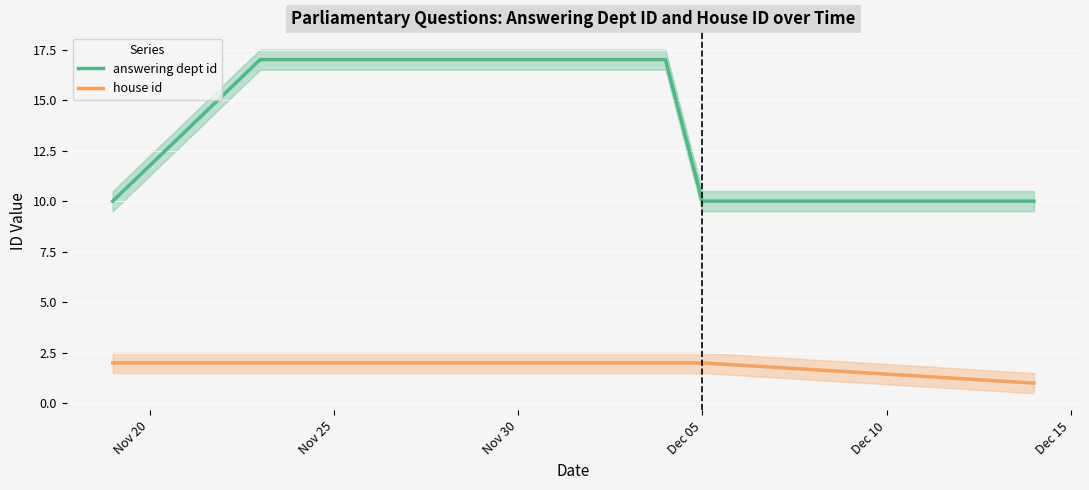

True or false: answering dept id has more than 1 interior local peaks.

False